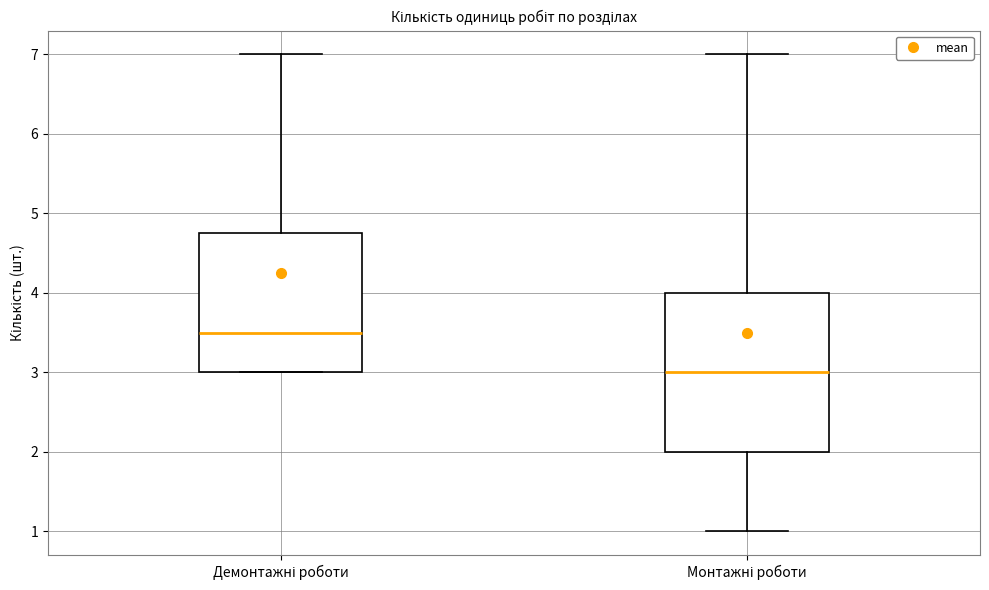

Which box is the tallest, from its lower edge to its upper edge?

Монтажні роботи